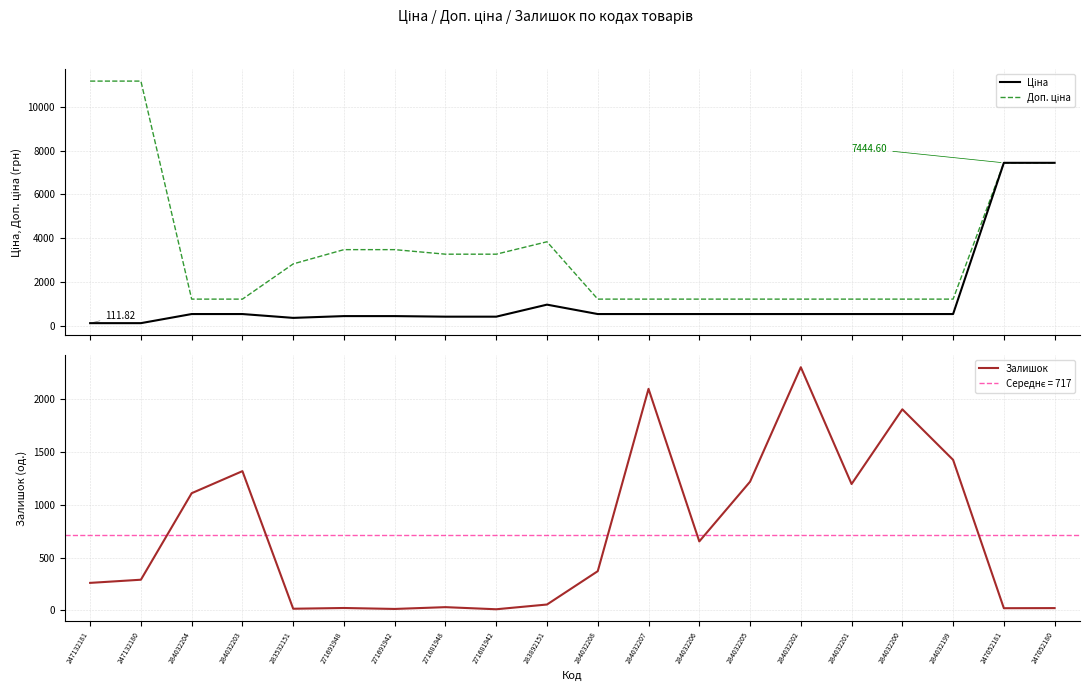

Reading right to left, what are all the values shown in this chart?

Ціна: 247052180=7444.6	247052181=7444.6	284032199=528.2	284032200=528.2	284032201=528.2	284032202=528.2	284032205=528.2	284032206=528.2	284032207=528.2	284032208=528.2	283892151=958.4	271681942=408.2	271681948=408.2	271691942=434.3	271691948=434.3	283532151=352.6	284032203=528.2	284032204=528.2	247132180=111.8	247132181=111.8
Доп. ціна: 247052180=7444.6	247052181=7444.6	284032199=1210.7	284032200=1210.7	284032201=1210.7	284032202=1210.7	284032205=1210.7	284032206=1210.7	284032207=1210.7	284032208=1210.7	283892151=3833.8	271681942=3265.8	271681948=3265.8	271691942=3474.1	271691948=3474.1	283532151=2821.2	284032203=1210.7	284032204=1210.7	247132180=11182.0	247132181=11182.0
Залишок: 247052180=21.0	247052181=20.0	284032199=1426.0	284032200=1905.0	284032201=1197.0	284032202=2304.0	284032205=1219.0	284032206=653.0	284032207=2099.0	284032208=371.0	283892151=55.0	271681942=10.0	271681948=30.0	271691942=13.0	271691948=22.0	283532151=15.0	284032203=1319.0	284032204=1110.0	247132180=290.0	247132181=260.0